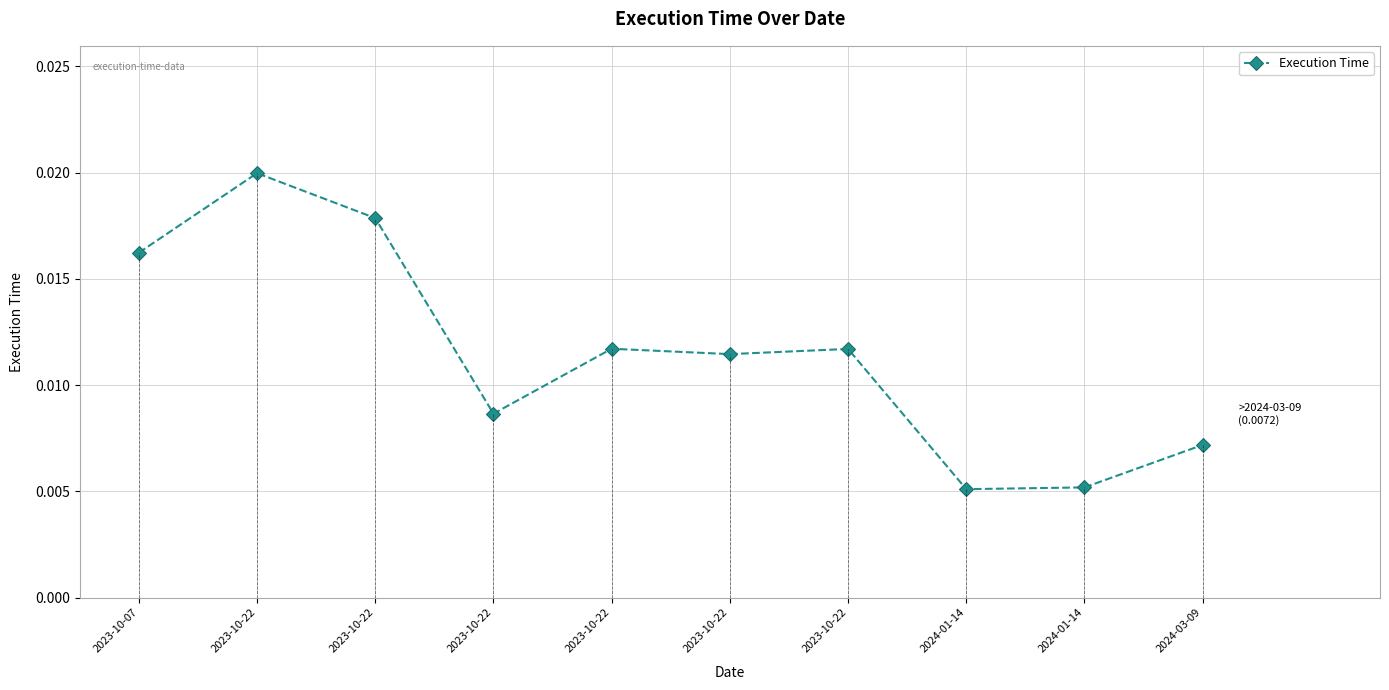

Which category has the highest value across all series?

2023-10-22